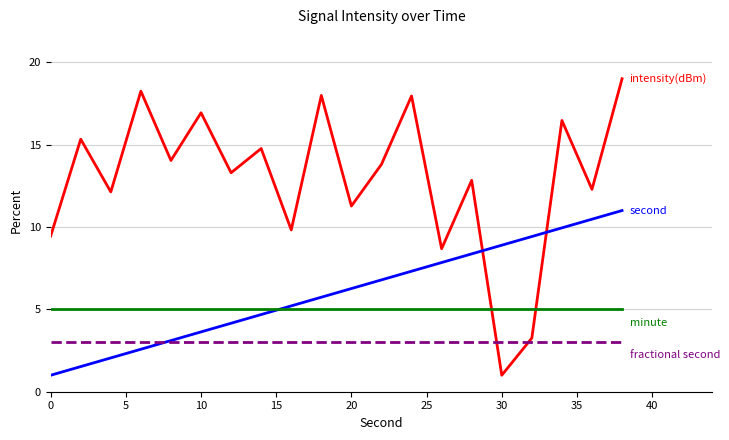

What is the maximum value shown in the chart?

19.0